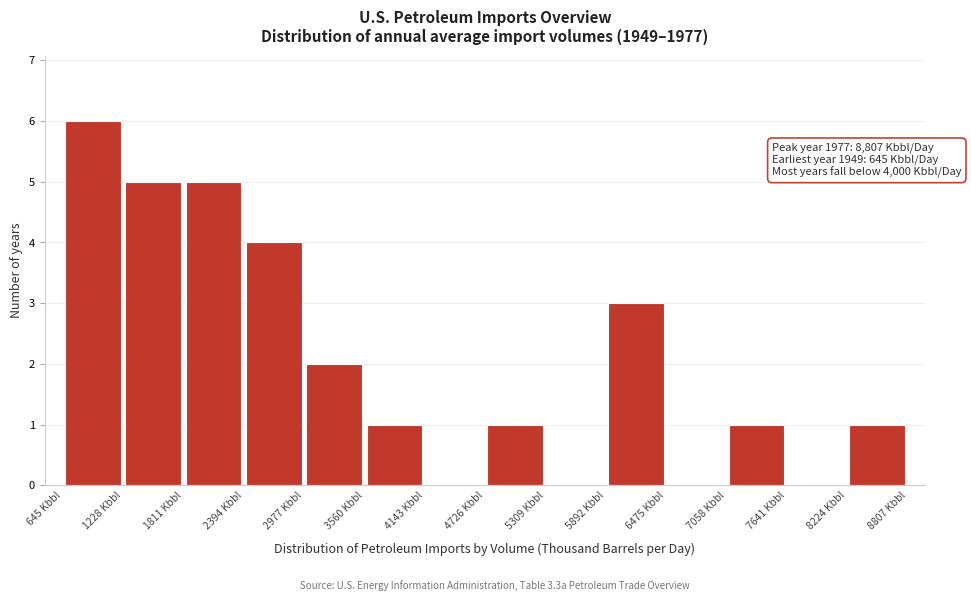

Which range on the x-axis has the tallest bar?

600 to 1200